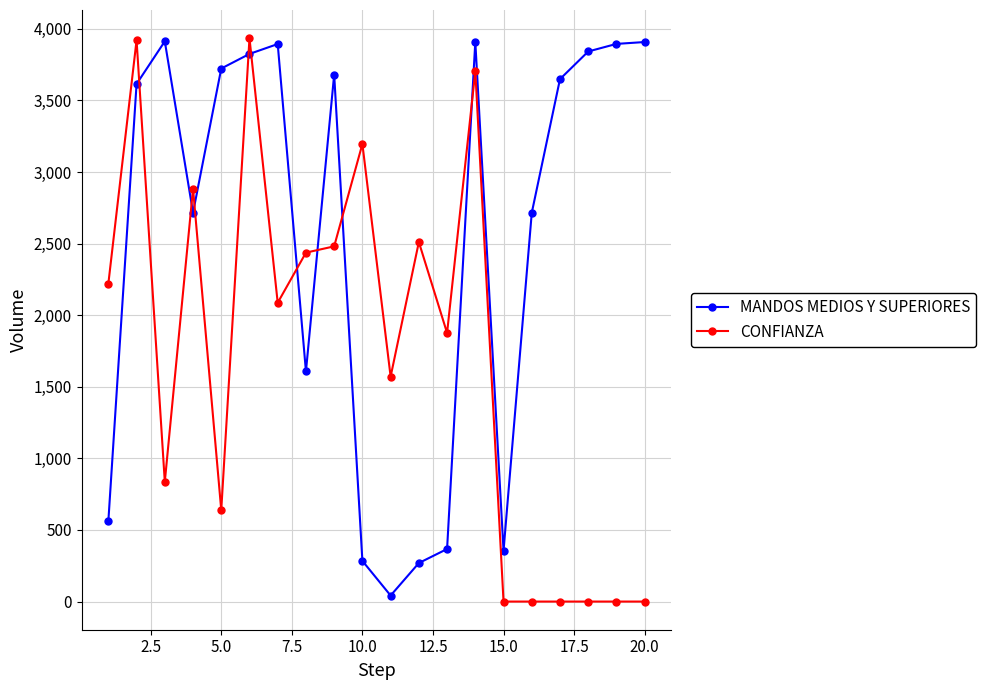

Rank the series by their average value, from lowest to highest.

CONFIANZA, MANDOS MEDIOS Y SUPERIORES